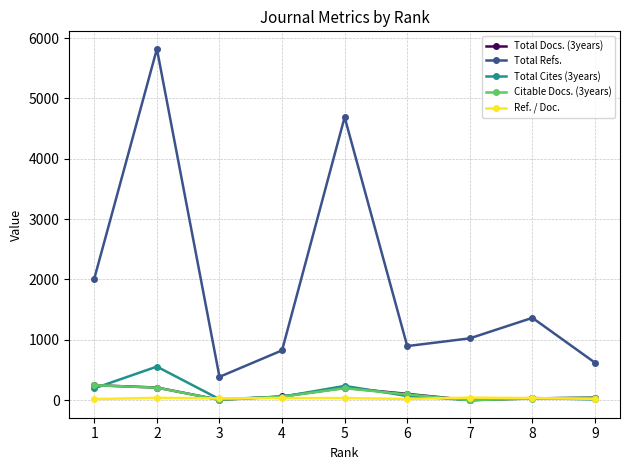

What is the greatest value displayed?

5820